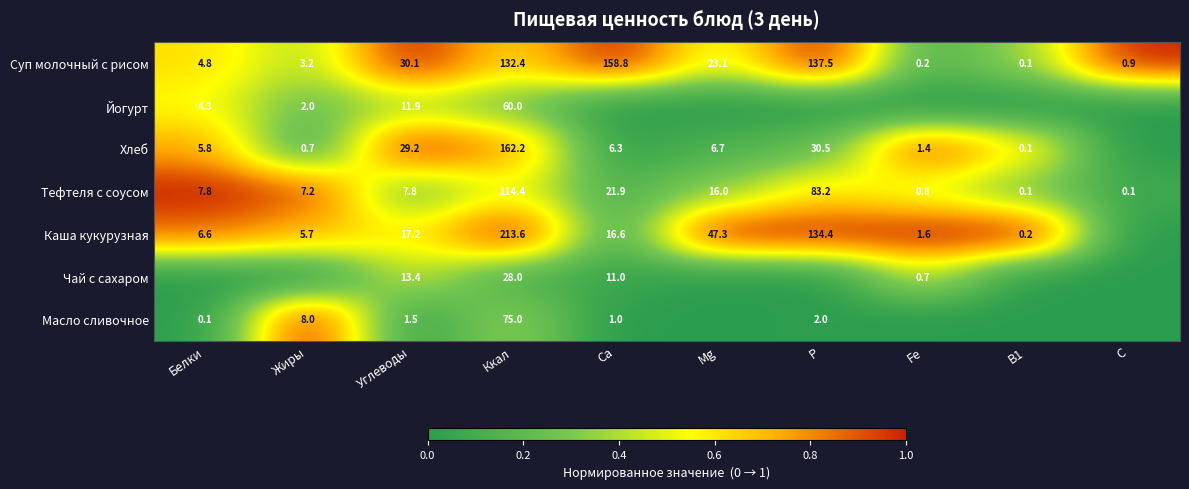

How many series are shown in this chart?

7